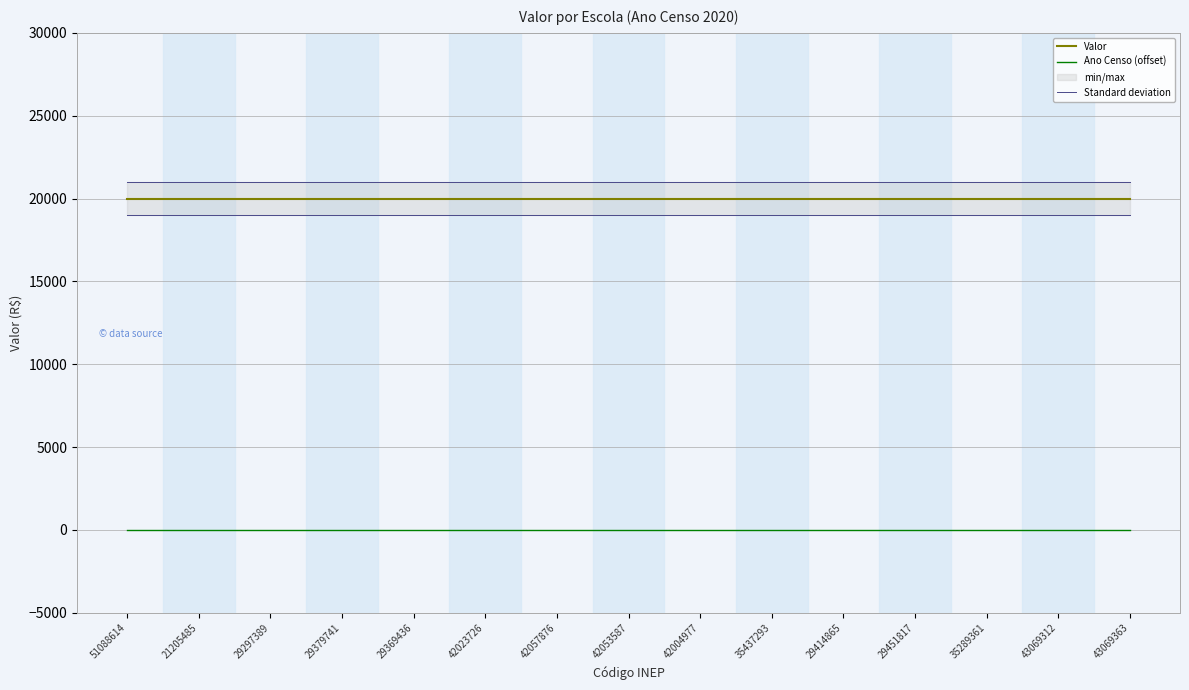

True or false: Valor and Standard deviation intersect in this chart.

False